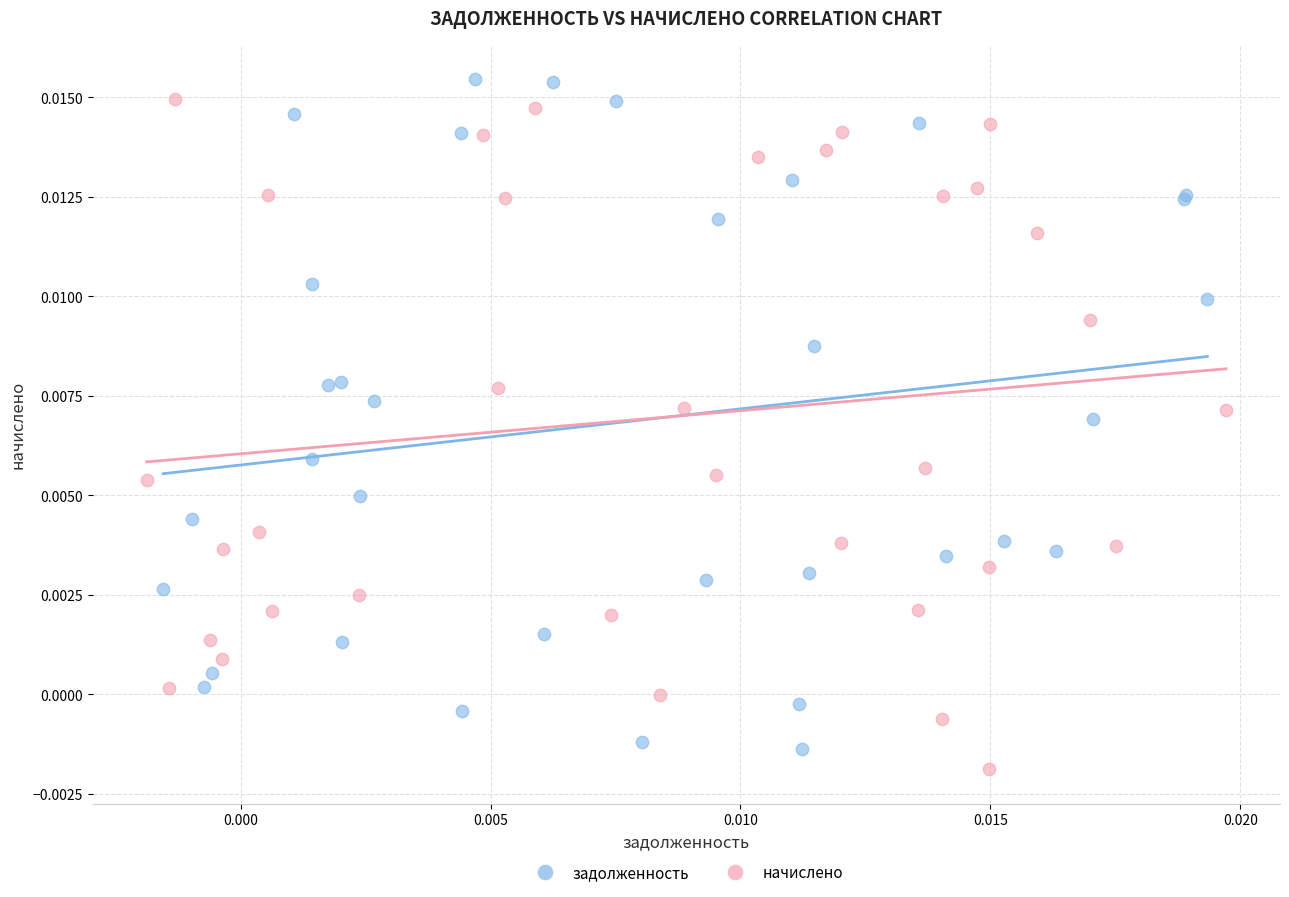

What are all the series names shown in the legend?

задолженность, начислено